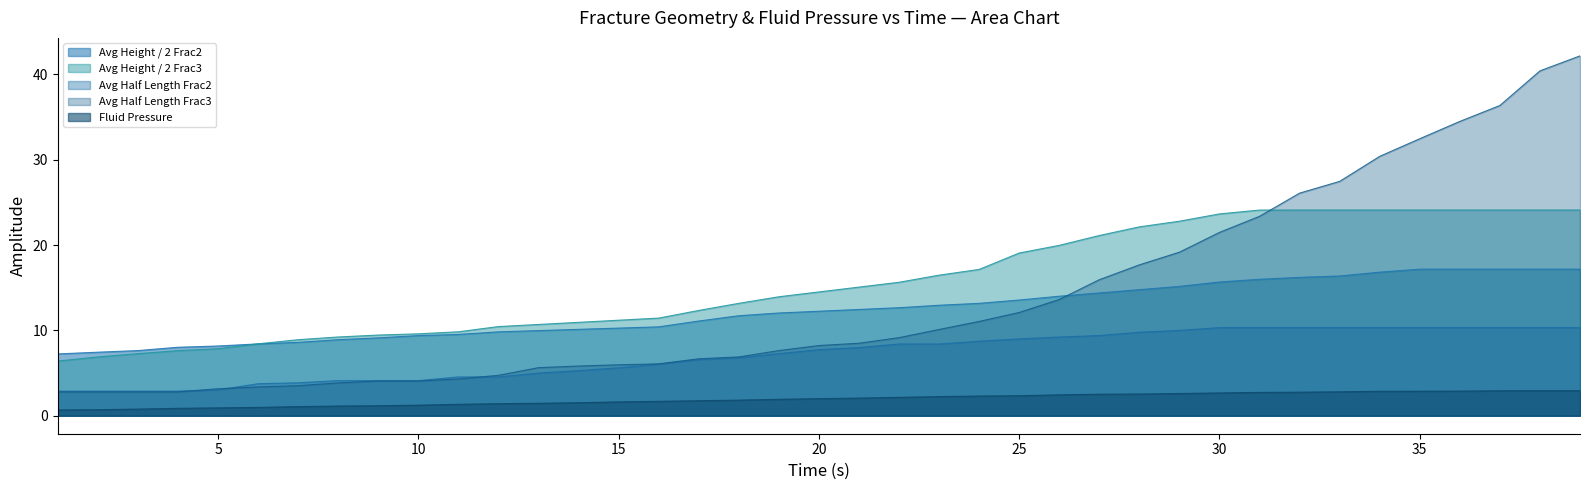

Does the chart have visible grid lines?

No